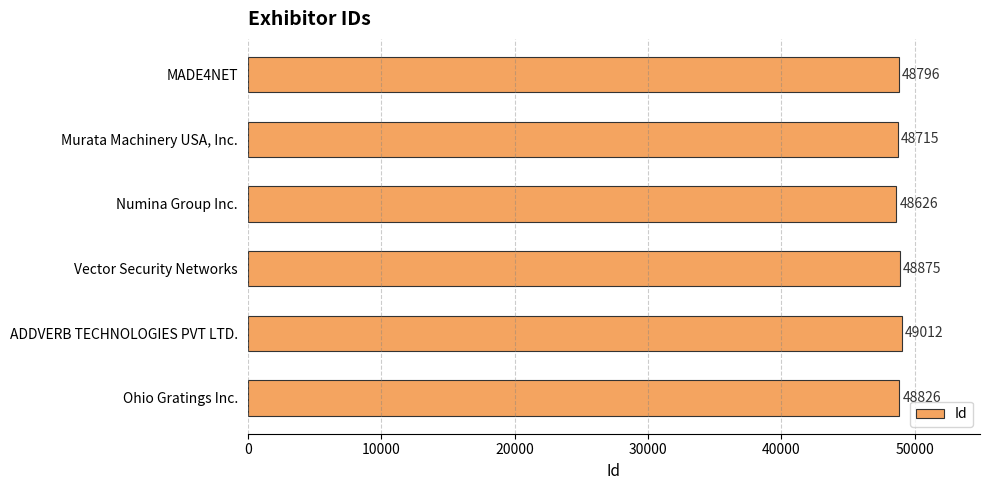

What is the sum of all values?

292850